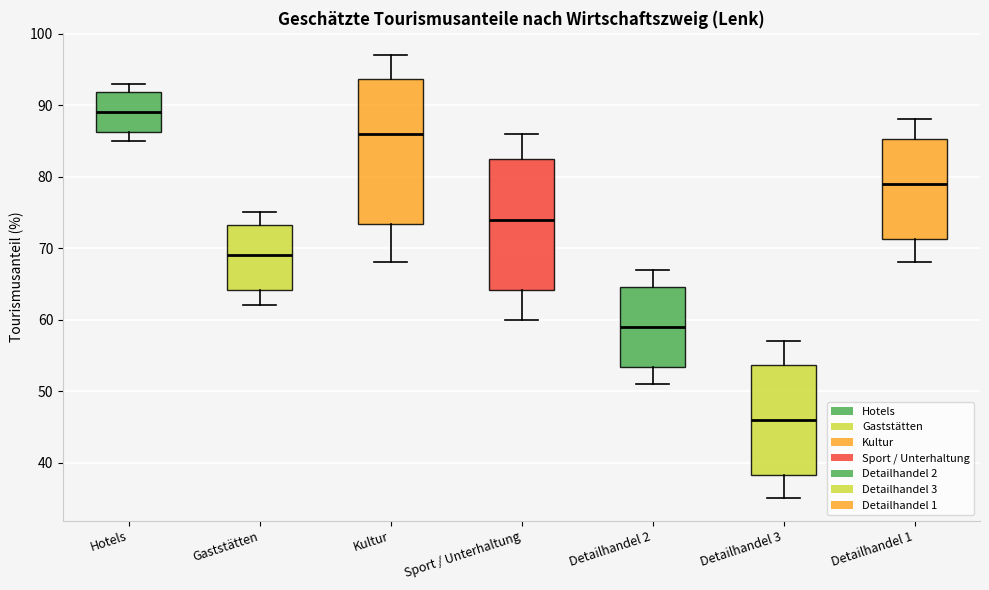

Which box has the lowest median line?

Detailhandel 3